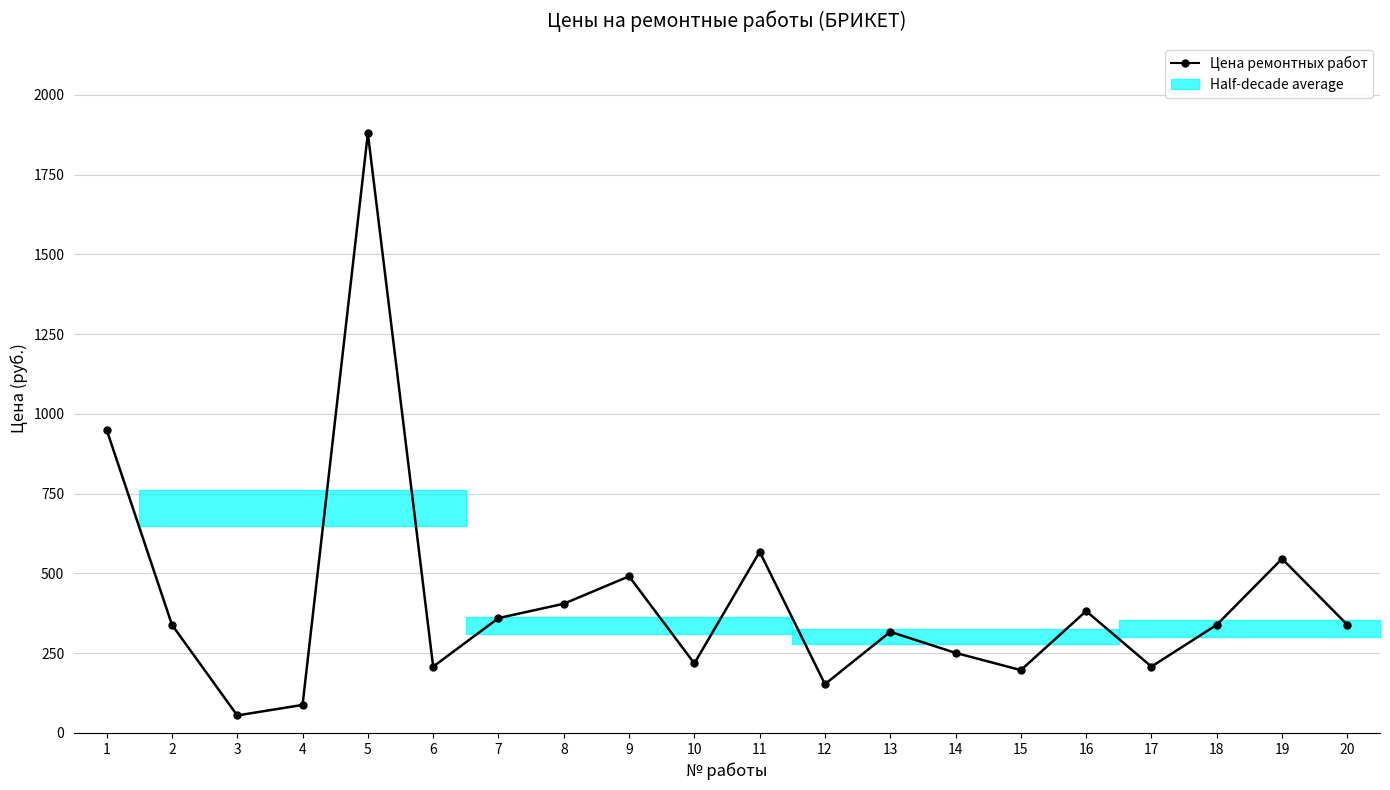

What is the greatest value displayed?

1879